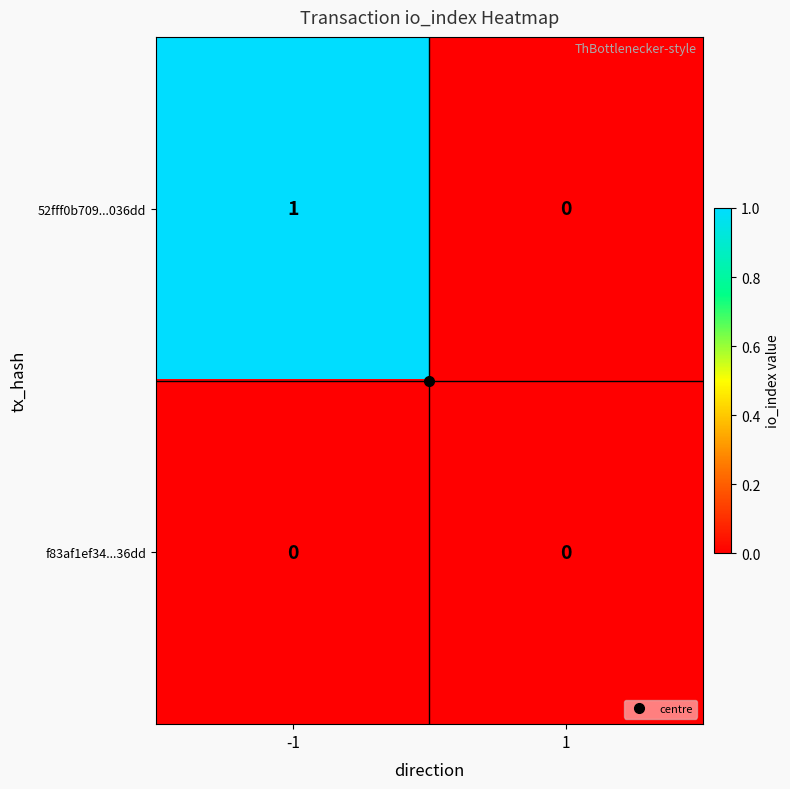

Rank the series by their average value, from lowest to highest.

f83af1ef34...36dd, 52fff0b709...036dd